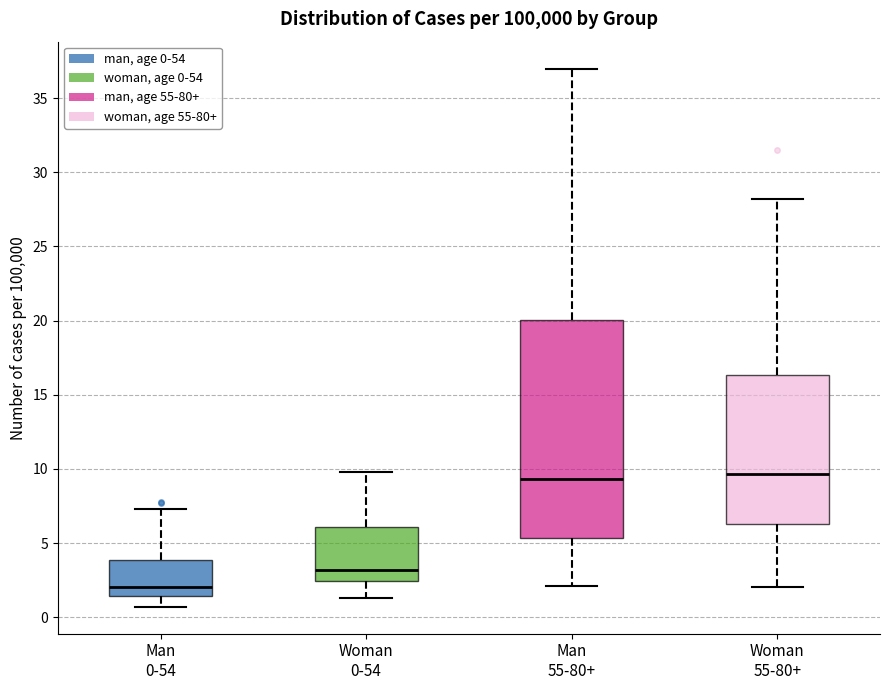

Reading left to right, transcribe this box plot: for each box, give where its median line is, the range the box spans, and where its two whiskers end, as read against the y-axis. The values are not printed on the chart, so give them approximately, as read against the axis.

Man 0-54: median 2.0, box 1.5 to 4.0, whiskers 0.5 to 7.5
Woman 0-54: median 3.0, box 2.5 to 6.0, whiskers 1.5 to 10.0
Man 55-80+: median 9.5, box 5.5 to 20.0, whiskers 2.0 to 37.0
Woman 55-80+: median 9.5, box 6.5 to 16.5, whiskers 2.0 to 28.0